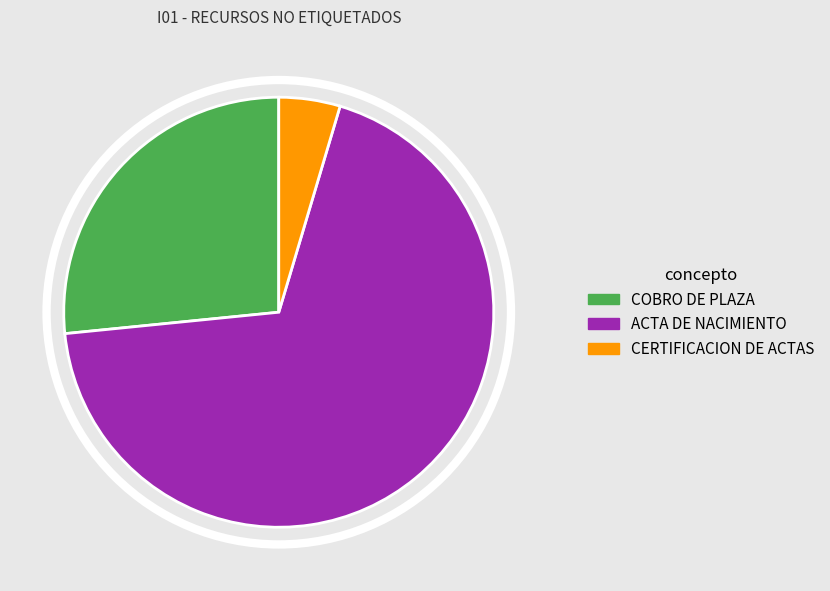

Do ACTA DE NACIMIENTO and CERTIFICACION DE ACTAS together represent more than half of the pie?

Yes